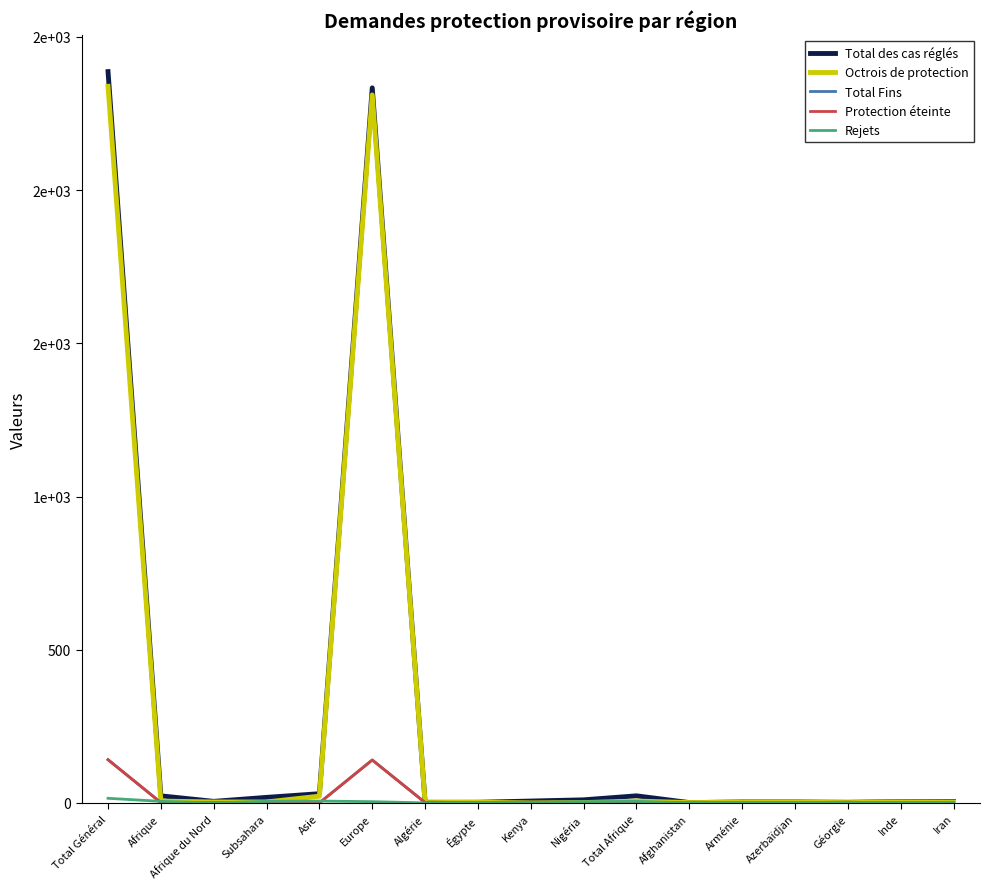

What is the difference between the maximum and minimum values in the Rejets series?

15